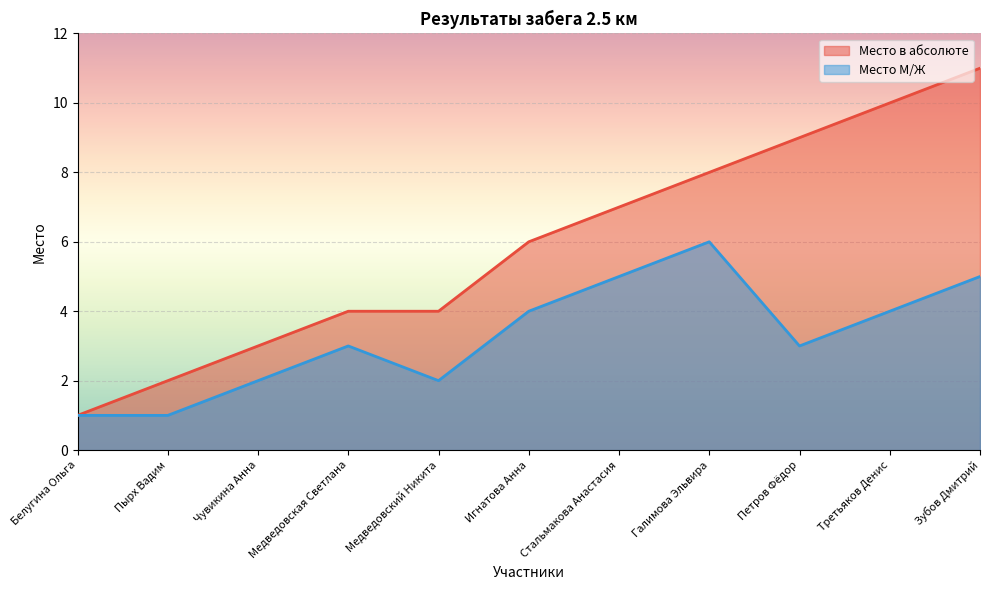

Is the value of Место в абсолюте at Петров Фёдор greater than the value of Место М/Ж at Зубов Дмитрий?

Yes